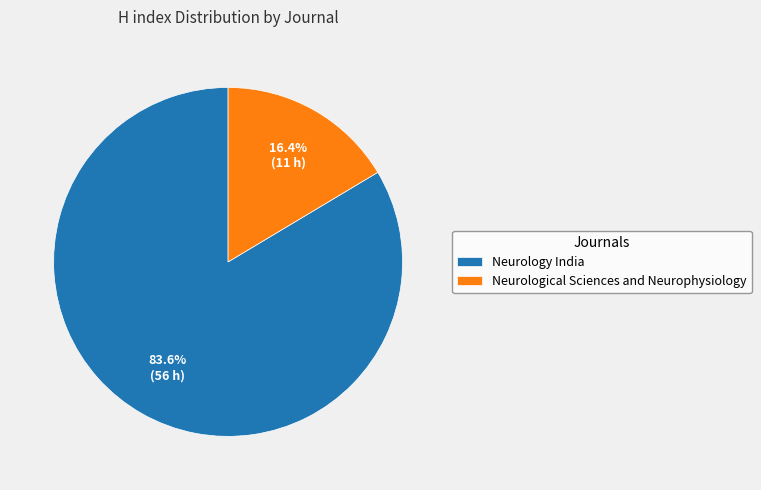

Between Neurology India and Neurological Sciences and Neurophysiology, which is larger?

Neurology India